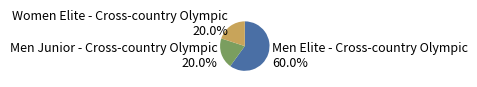

Does Men Elite - Cross-country Olympic account for over 50% of the chart?

Yes